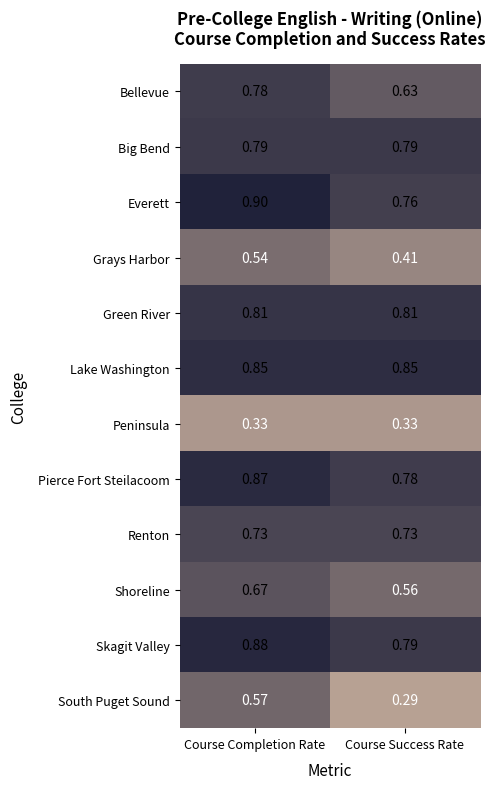

Which label corresponds to the largest value in the chart?

Course Completion Rate